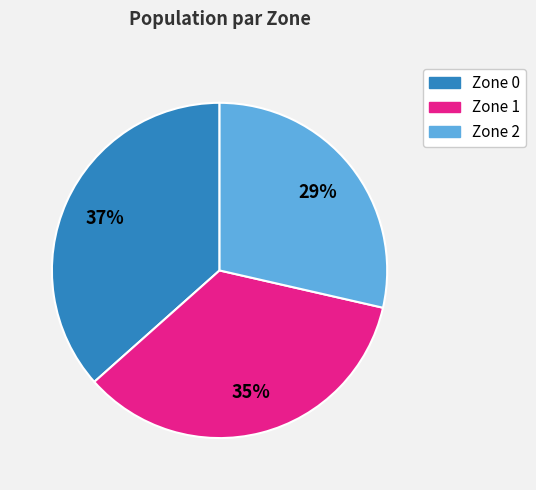

The Zone 0 slice represents 46% of the pie. True or false?

False